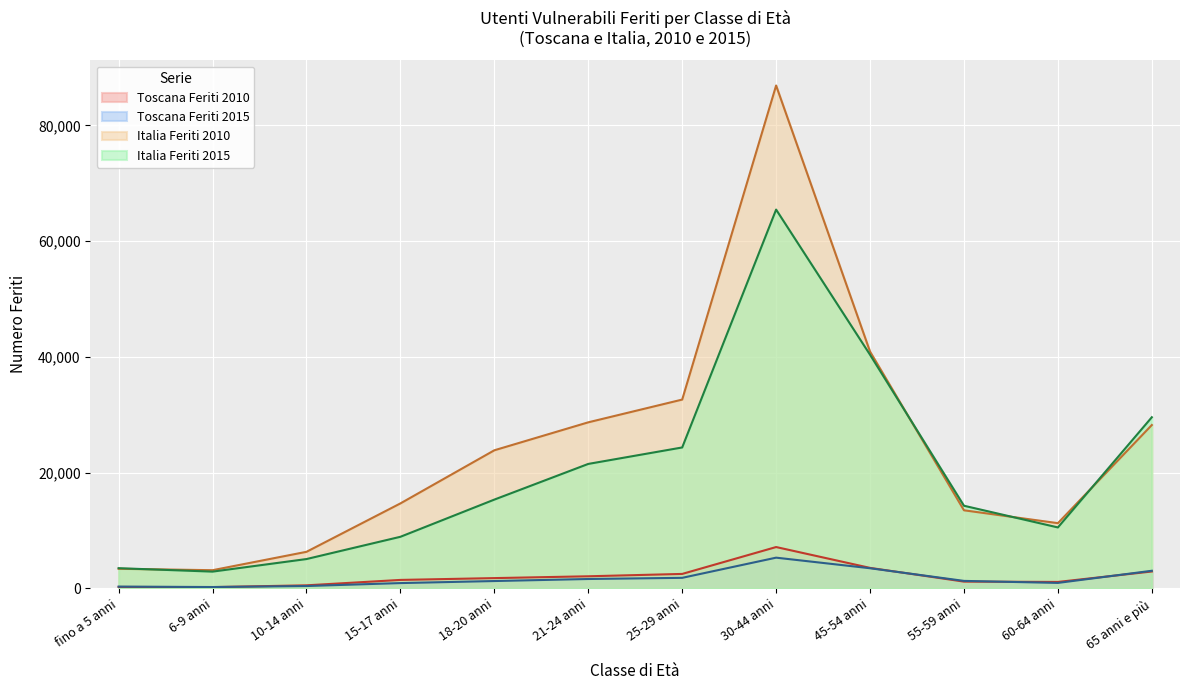

Does the chart display data point markers on the line(s)?

No